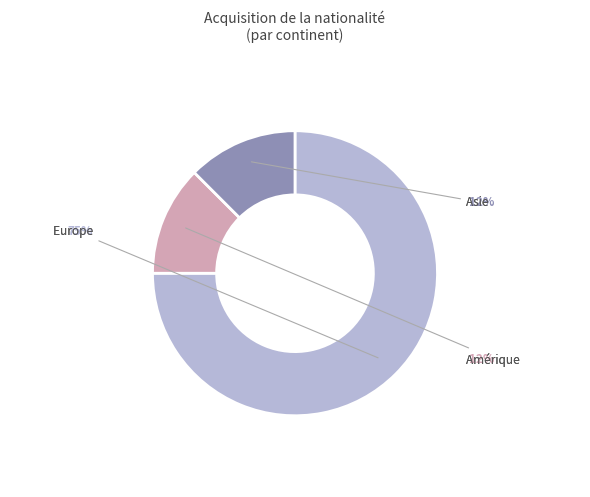

To the nearest percent, what is the average slice percentage?

33%